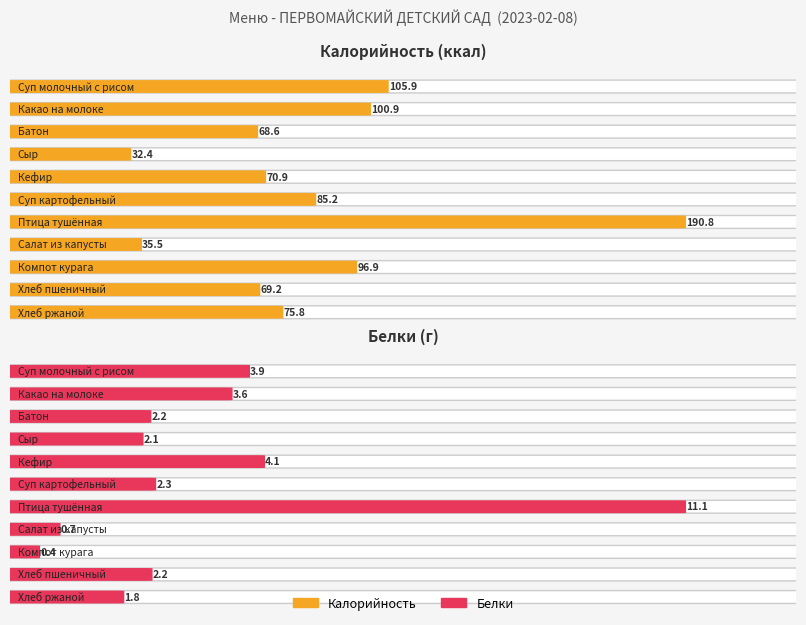

Is it true that Калорийность equals 96.9 at Компот курага?

True